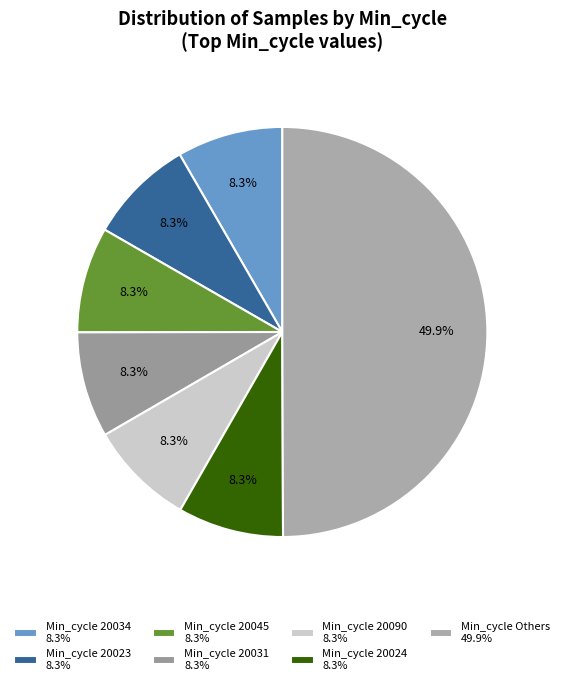

How many segments does this pie chart have?

7